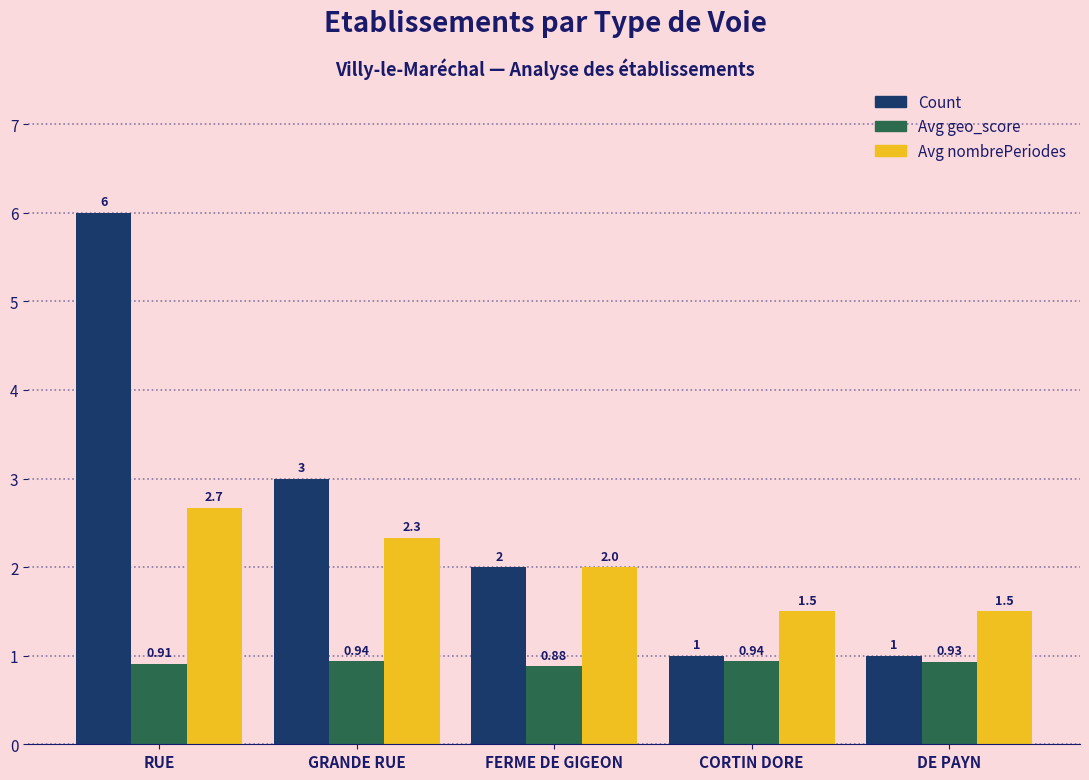

Rank the series by their maximum value, from highest to lowest.

Count, Avg nombrePeriodes, Avg geo_score